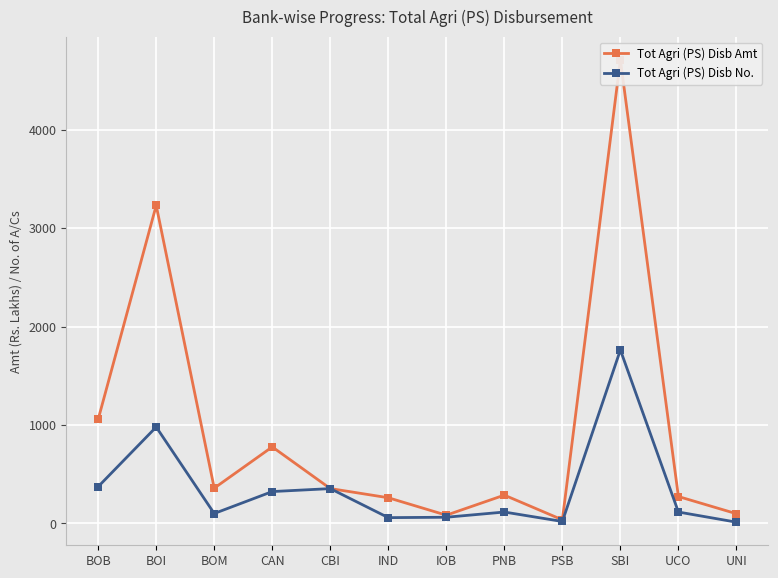

List the labels in order of Tot Agri (PS) Disb Amt value, smallest first.

PSB, IOB, UNI, IND, UCO, PNB, CBI, BOM, CAN, BOB, BOI, SBI